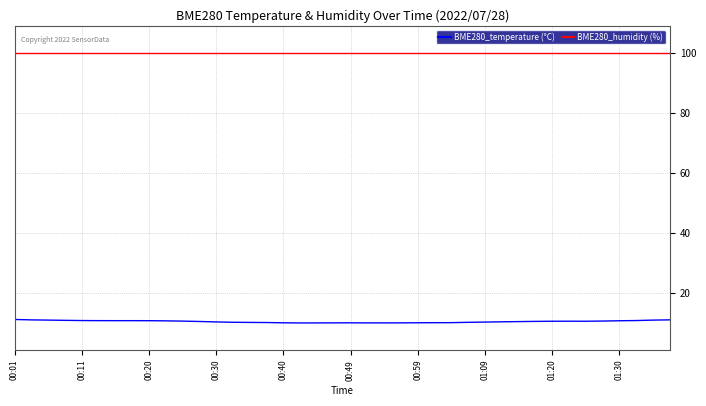

What is the minimum value for BME280_humidity (%)?

100.0